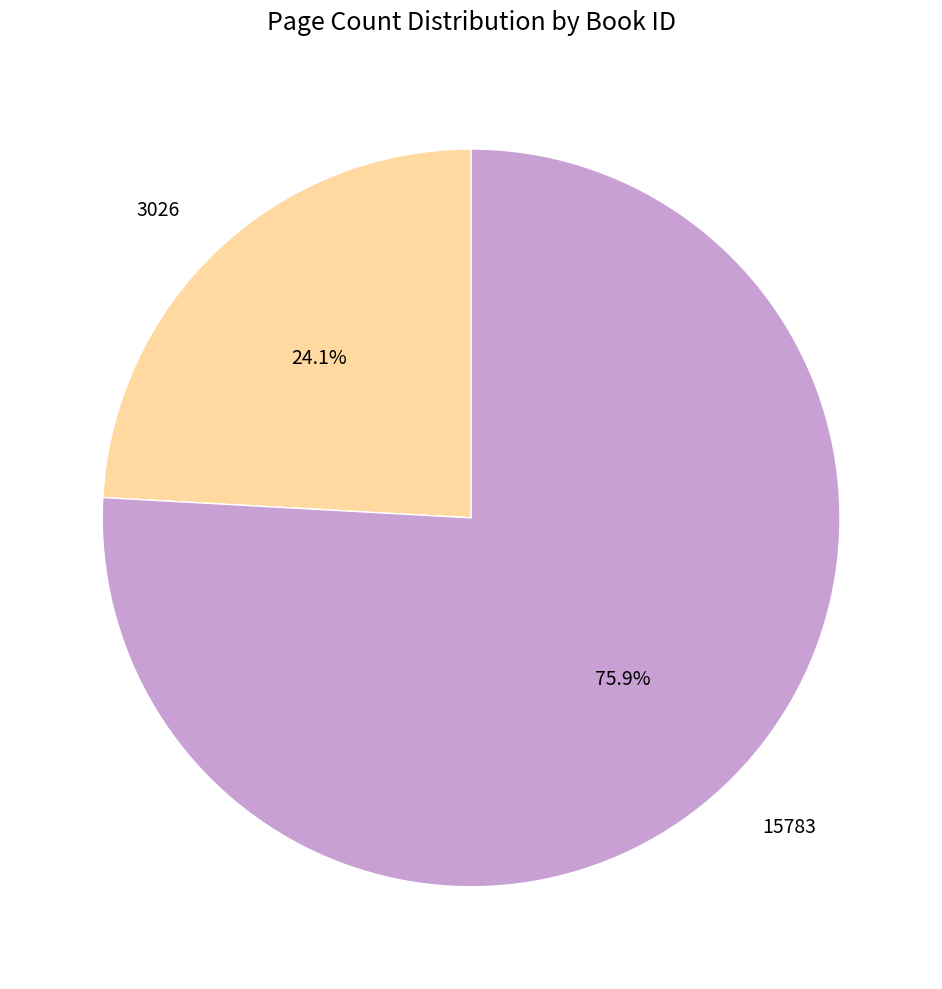

Does 3026 account for over 50% of the chart?

No